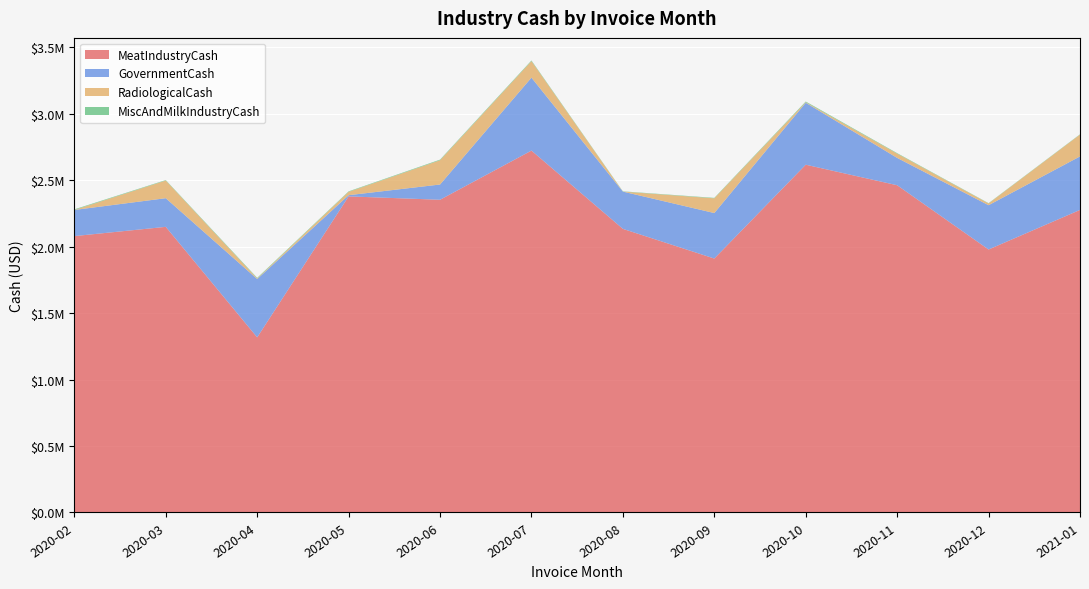

Reading left to right, transcribe all the data shown in this chart.

MeatIndustryCash: 2078583.1	2148193.8	1317138.9	2377269.7	2351913.7	2721674.9	2133017.2	1909821.0	2615528.3	2461103.2	1977760.4	2275526.9
GovernmentCash: 196612.7	215452.4	438518.4	8948.6	114697.6	548644.8	280219.9	342143.5	466095.3	205641.9	333155.3	402376.9
RadiologicalCash: 0.0	132852.4	4177.5	25159.3	182550.0	124190.4	0.0	110709.4	3921.1	31971.2	13314.5	164163.9
MiscAndMilkIndustryCash: 4499.8	3425.7	4725.2	3702.0	4543.7	4814.3	2084.7	3412.2	5177.1	3768.0	2265.0	2329.8